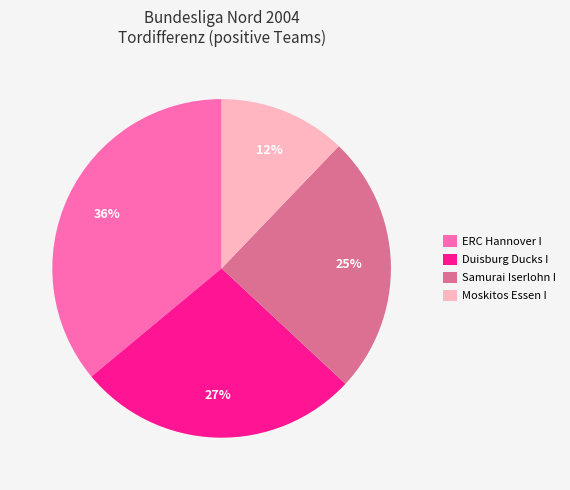

Which category has the smallest portion of the pie?

Moskitos Essen I